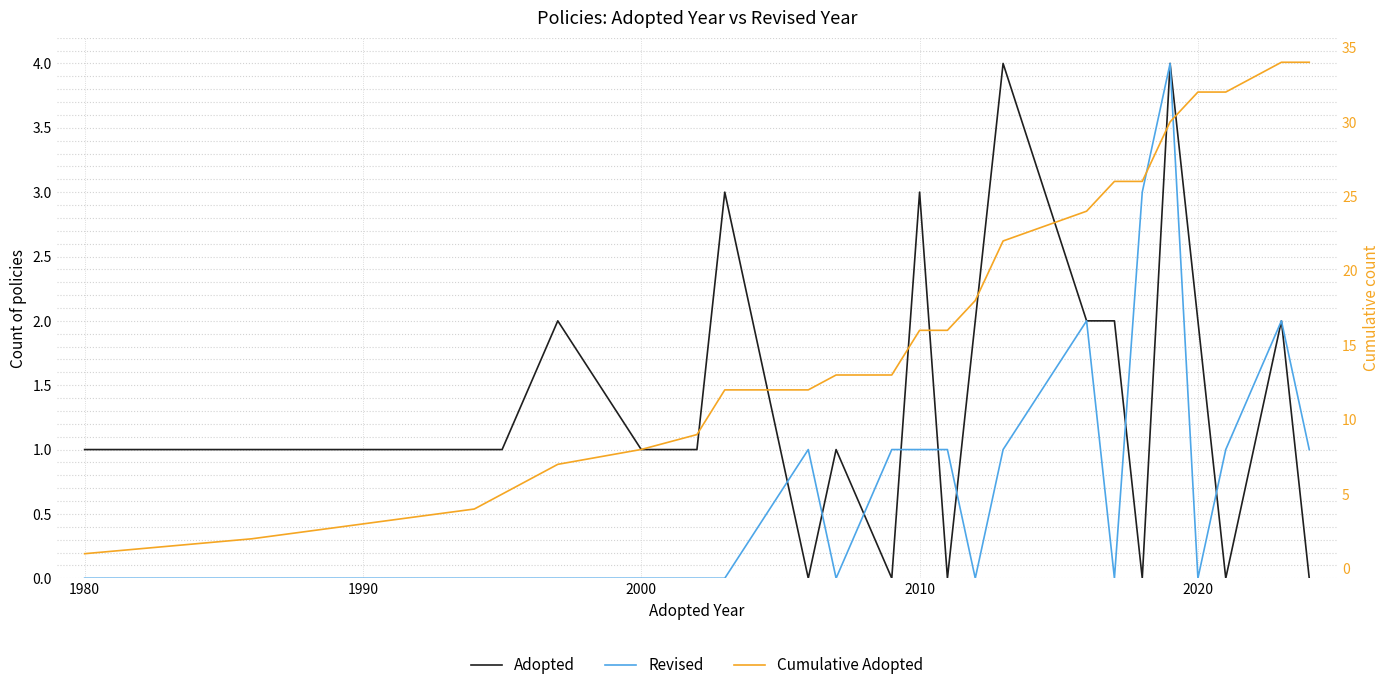

How many Adopted values are between 1 and 2?

14